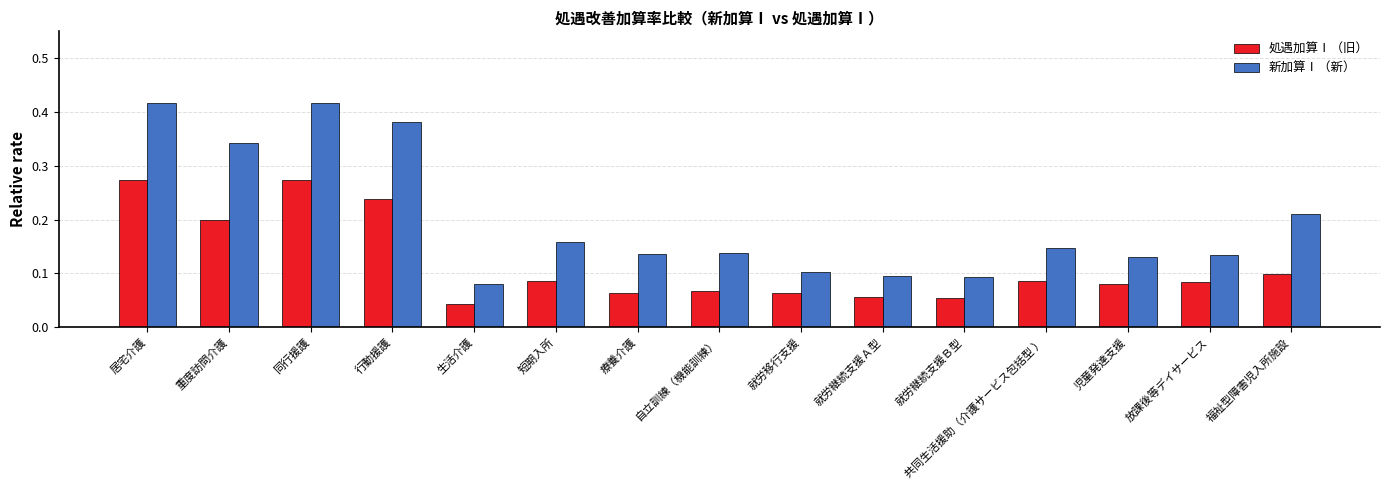

What is the total value across all series at 行動援護?

0.6